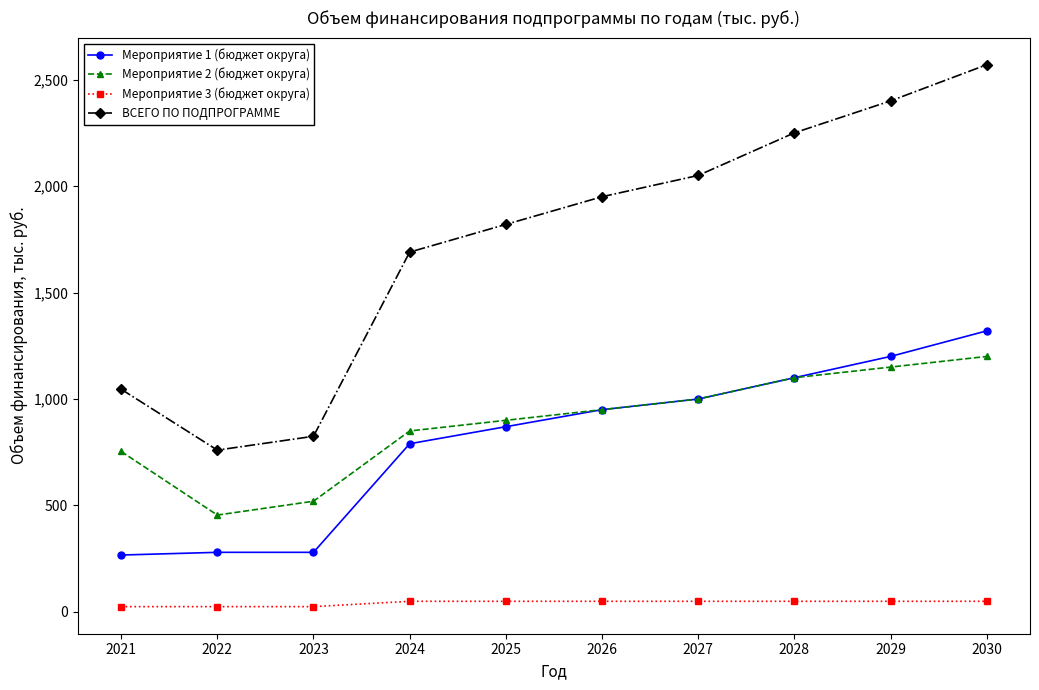

Reading left to right, list all the values displayed in this chart.

Мероприятие 1 (бюджет округа): 267.3	280.0	280.0	790.0	870.0	950.0	1000.0	1100.0	1200.0	1320.0
Мероприятие 2 (бюджет округа): 753.7	455.0	520.0	850.0	900.0	950.0	1000.0	1100.0	1150.0	1200.0
Мероприятие 3 (бюджет округа): 25.0	25.0	25.0	50.0	50.0	50.0	50.0	50.0	50.0	50.0
ВСЕГО ПО ПОДПРОГРАММЕ: 1046.0	760.0	825.0	1690.0	1820.0	1950.0	2050.0	2250.0	2400.0	2570.0